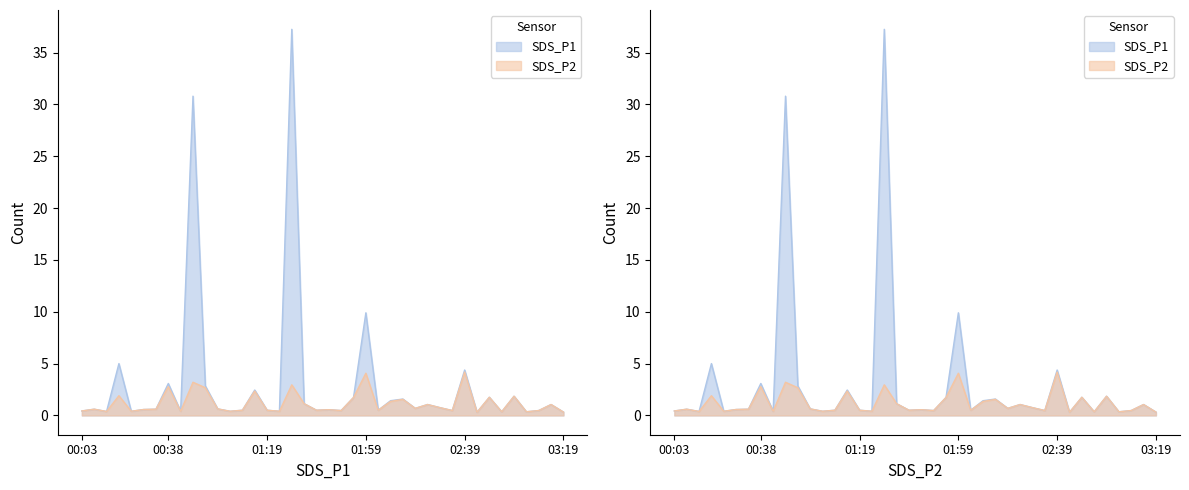

At which label does SDS_P1 reach its minimum?

02:44